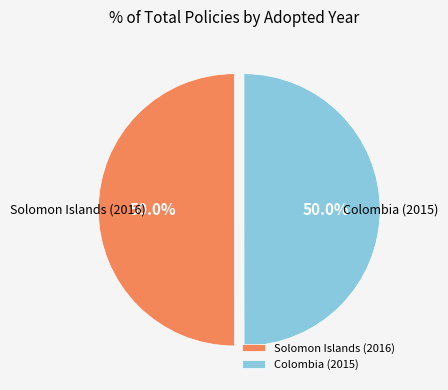

To the nearest percent, what portion does Solomon Islands (2016) represent?

50%